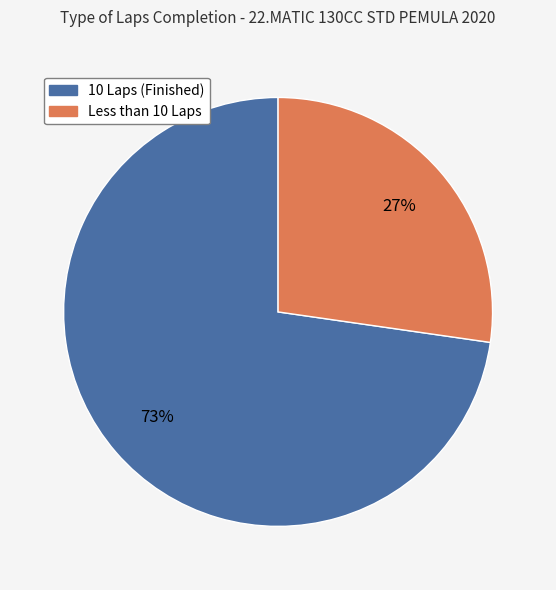

The 10 Laps (Finished) slice represents 78% of the pie. True or false?

False